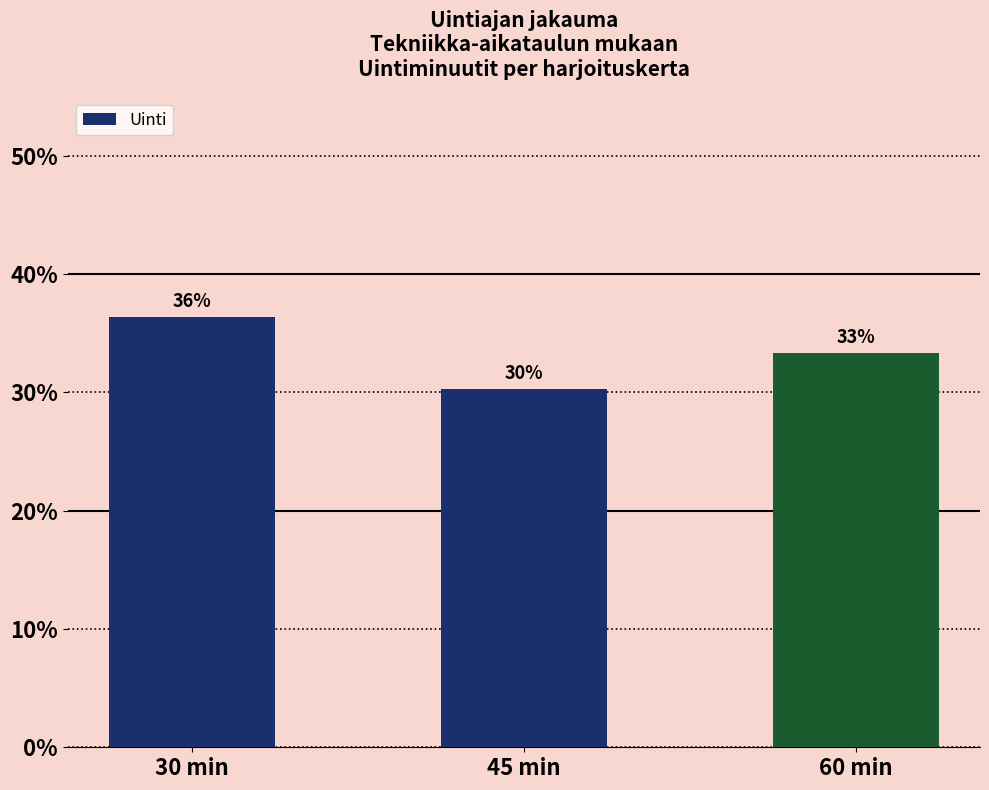

Is it true that the value at 30 min is 23.7?

False